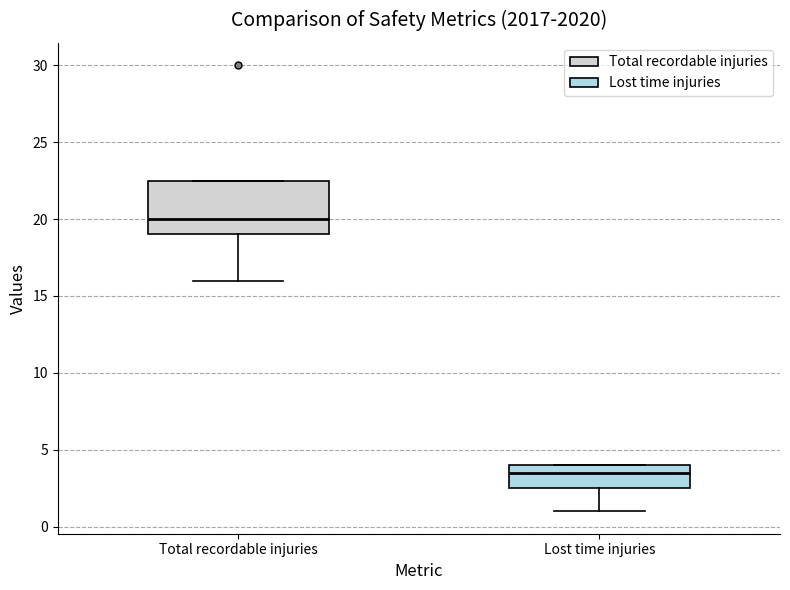

Which box has the highest median line?

Total recordable injuries